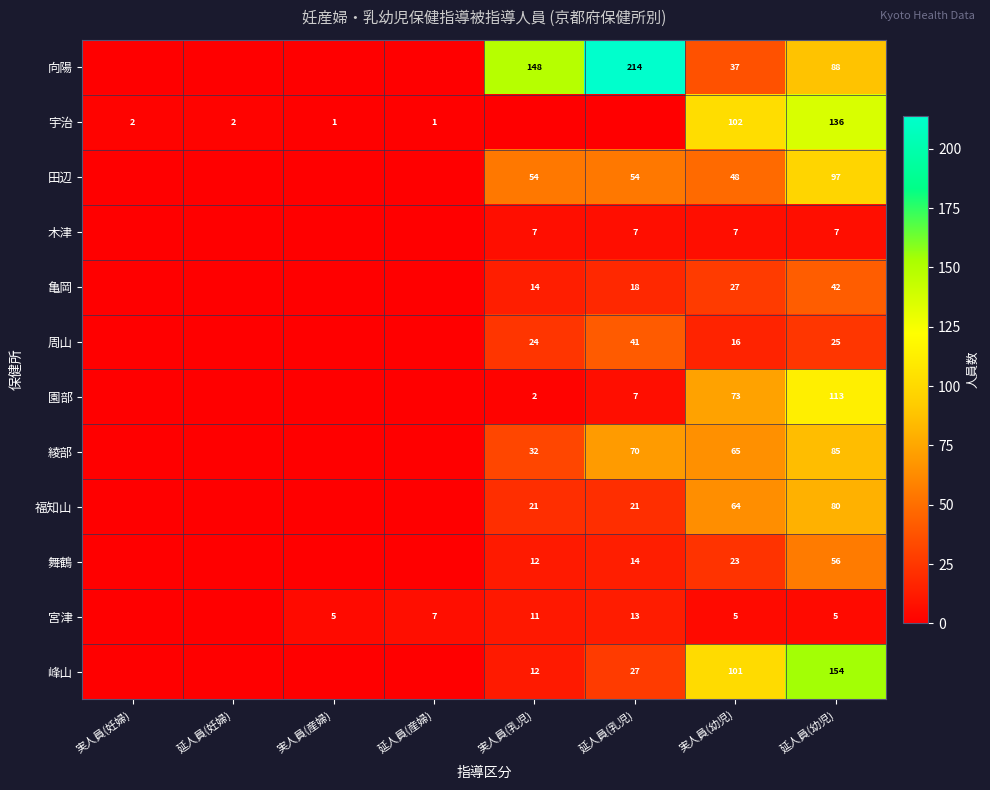

What is the sum of the 田辺 values at 実人員(乳児) and 延人員(乳児)?

108